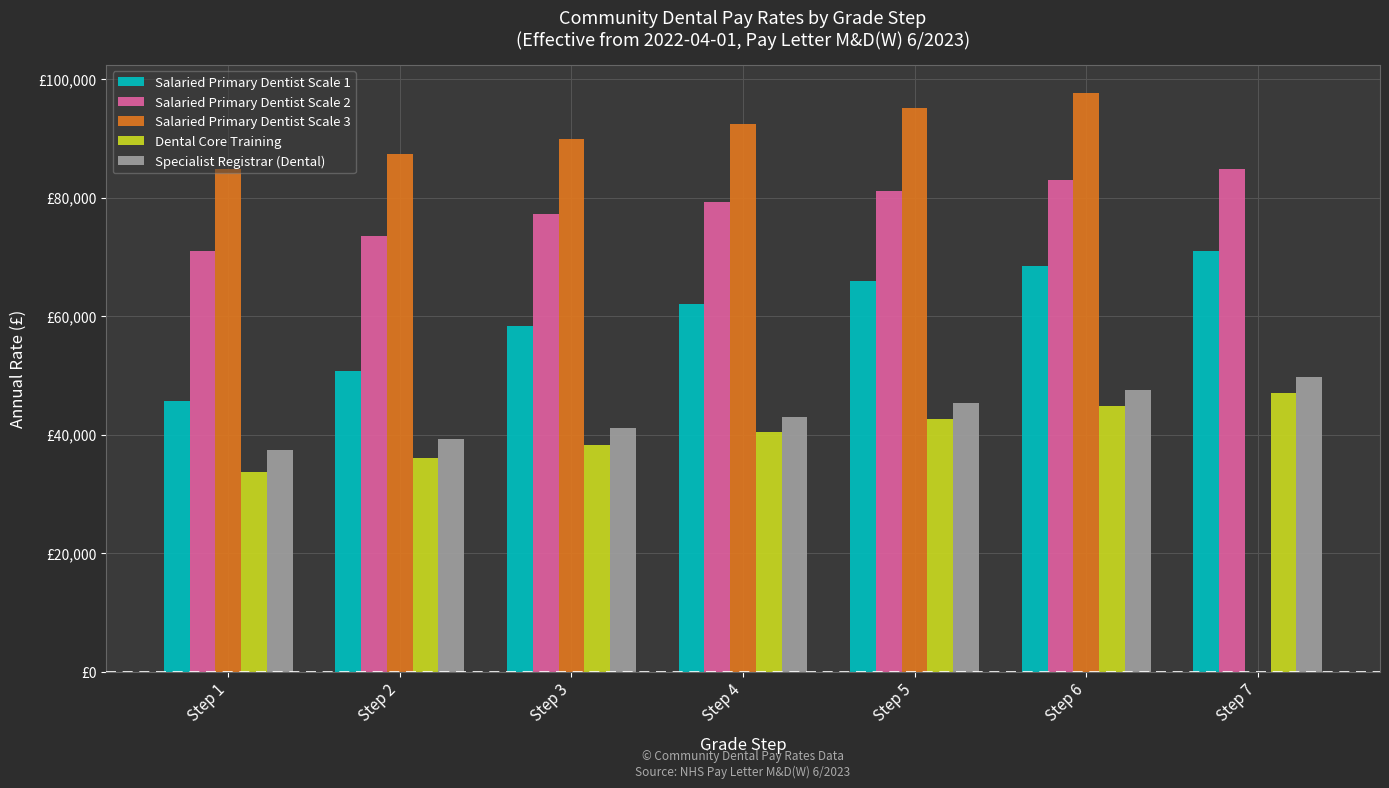

What is the value of the Salaried Primary Dentist Scale 2 bar at the 2nd from the left?

73517.0